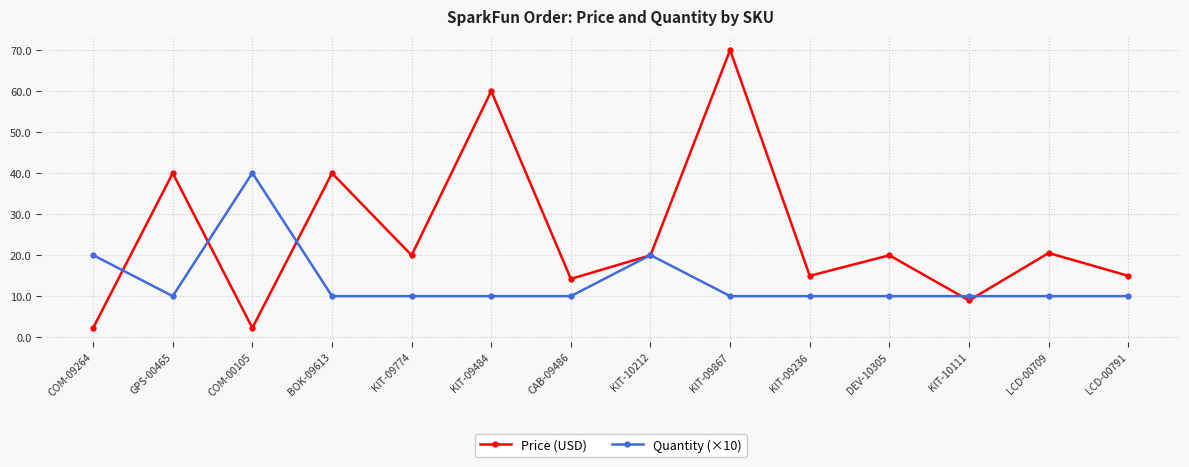

Is this an area chart (filled region under the line)?

No